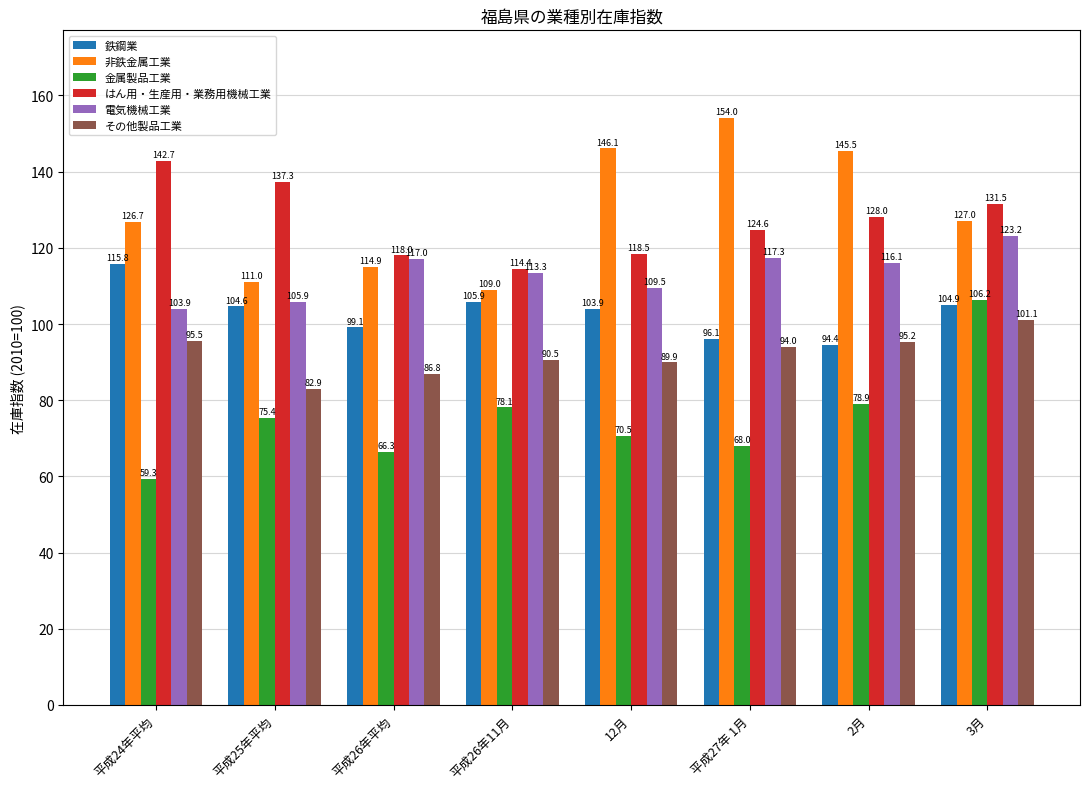

How many values in the 非鉄金属工業 series are below 127?

4